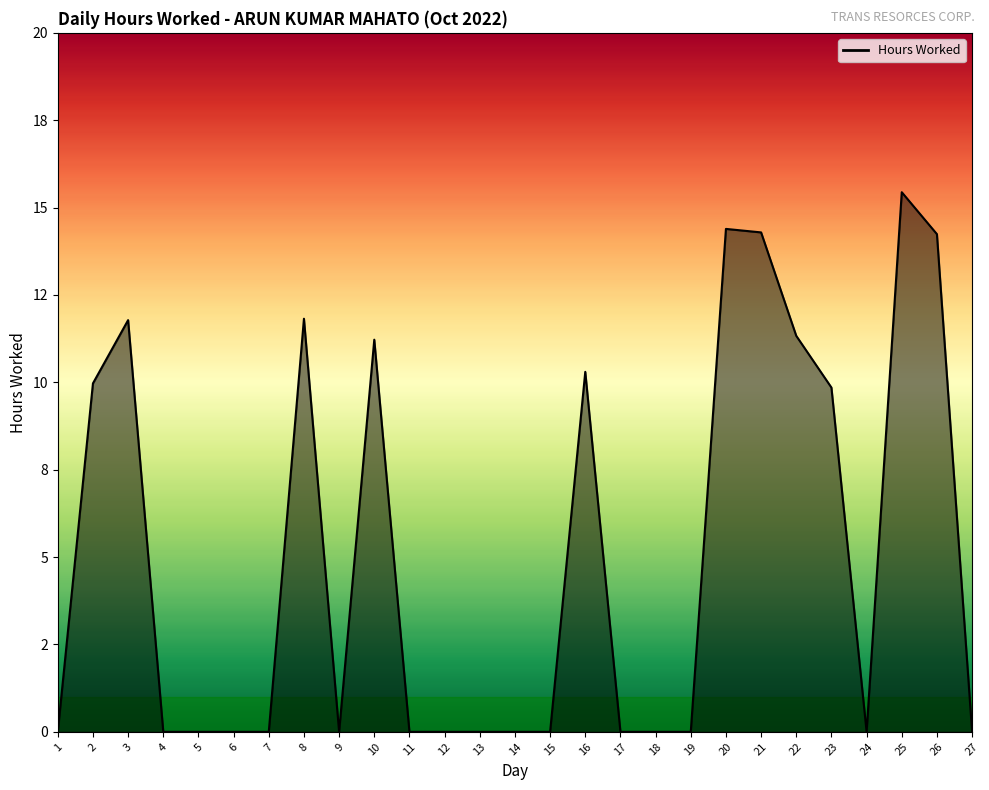

Does the chart have visible grid lines?

No